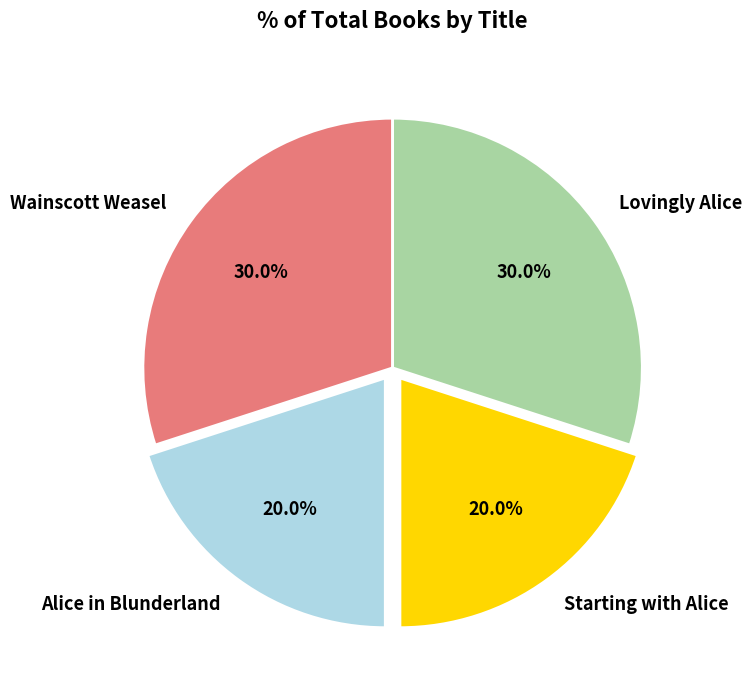

How many segments does this pie chart have?

4